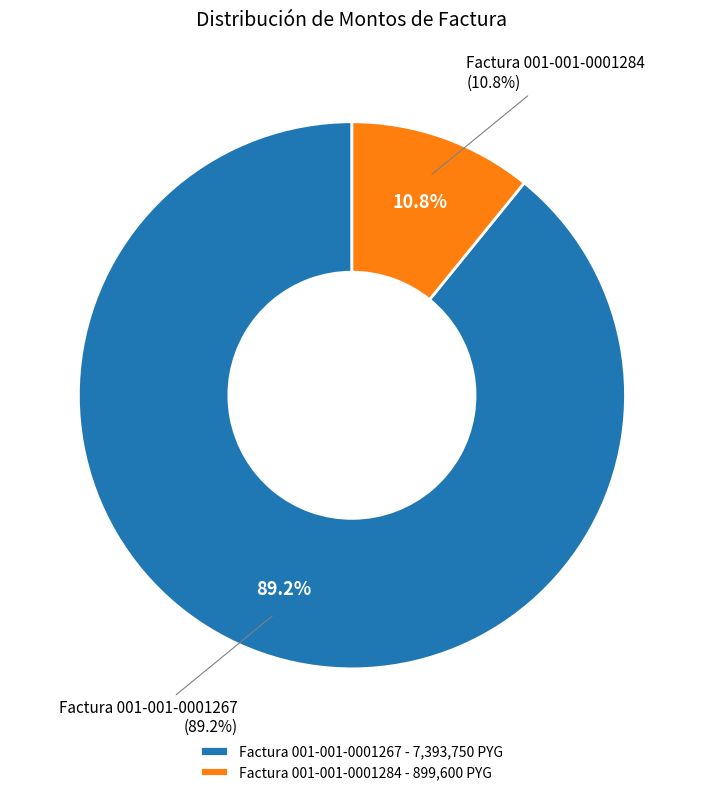

To the nearest percent, what is the combined percentage of Factura 001-001-0001284 and Factura 001-001-0001267?

100%